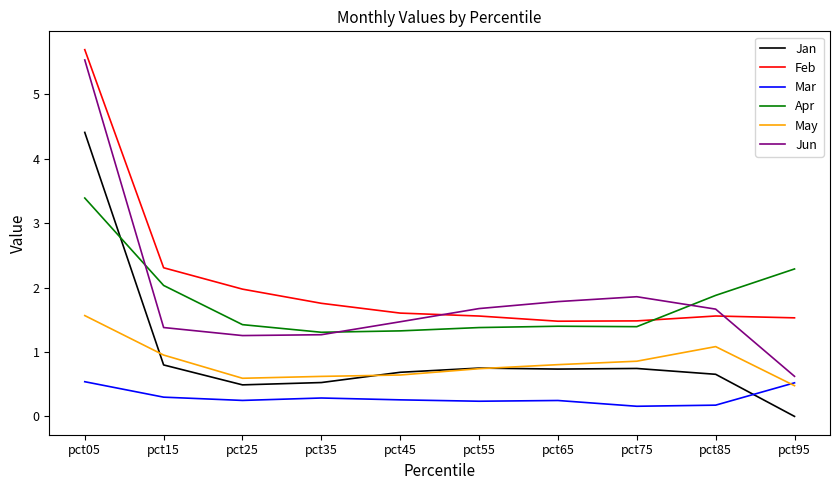

At which category is the sum across all series the highest?

pct05